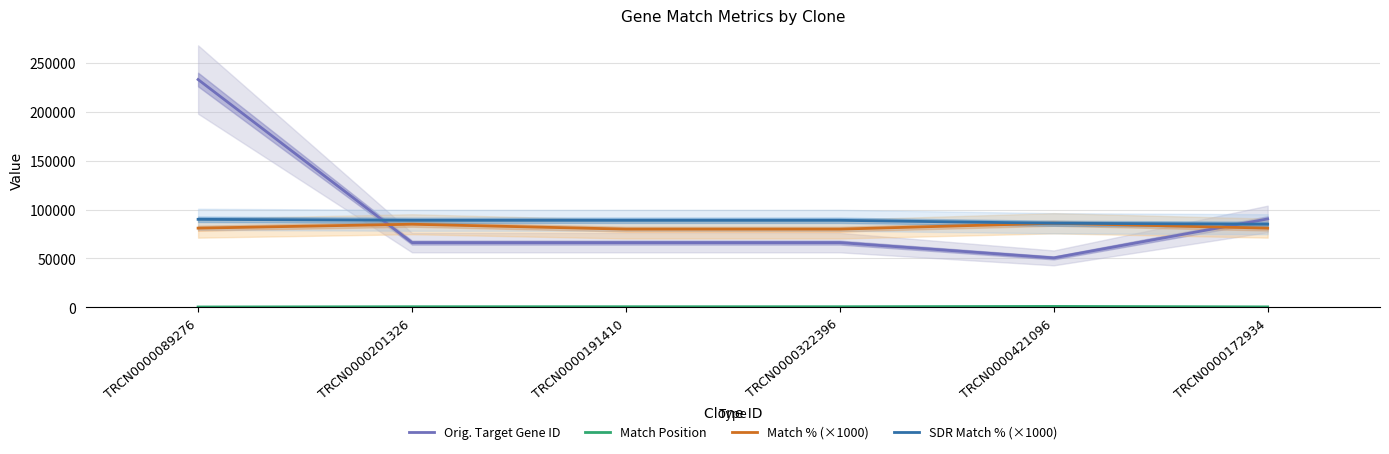

Which series has the largest total across all categories?

Orig. Target Gene ID